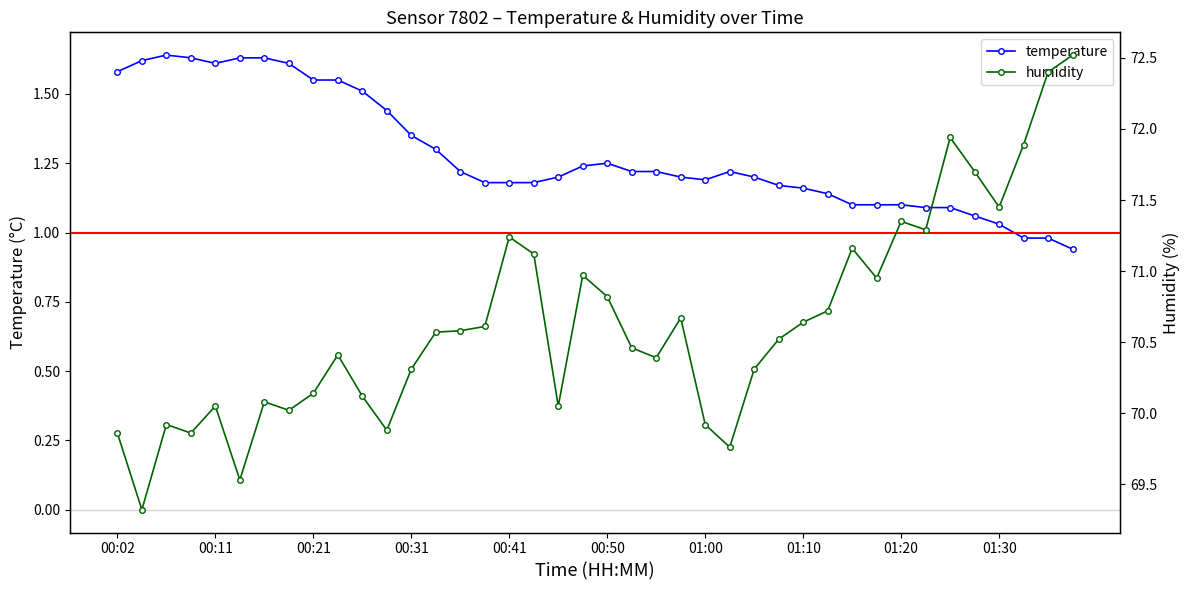

At which category does the chart reach its peak across all series?

39